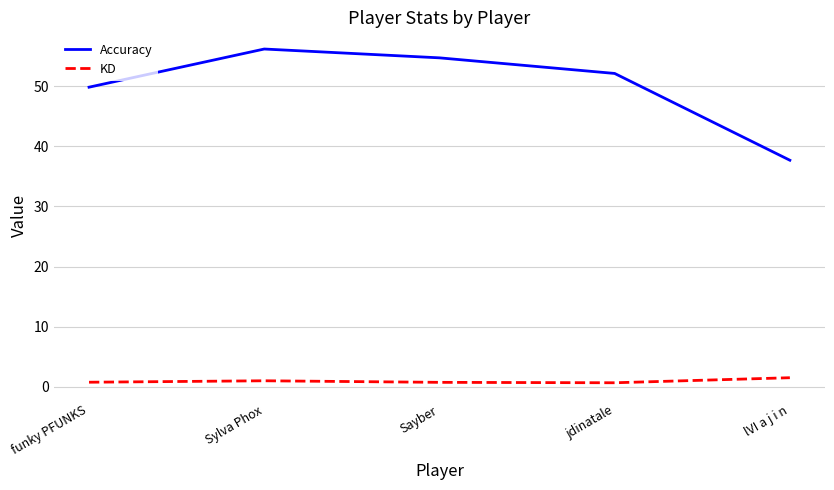

True or false: KD and Accuracy cross at least once.

False